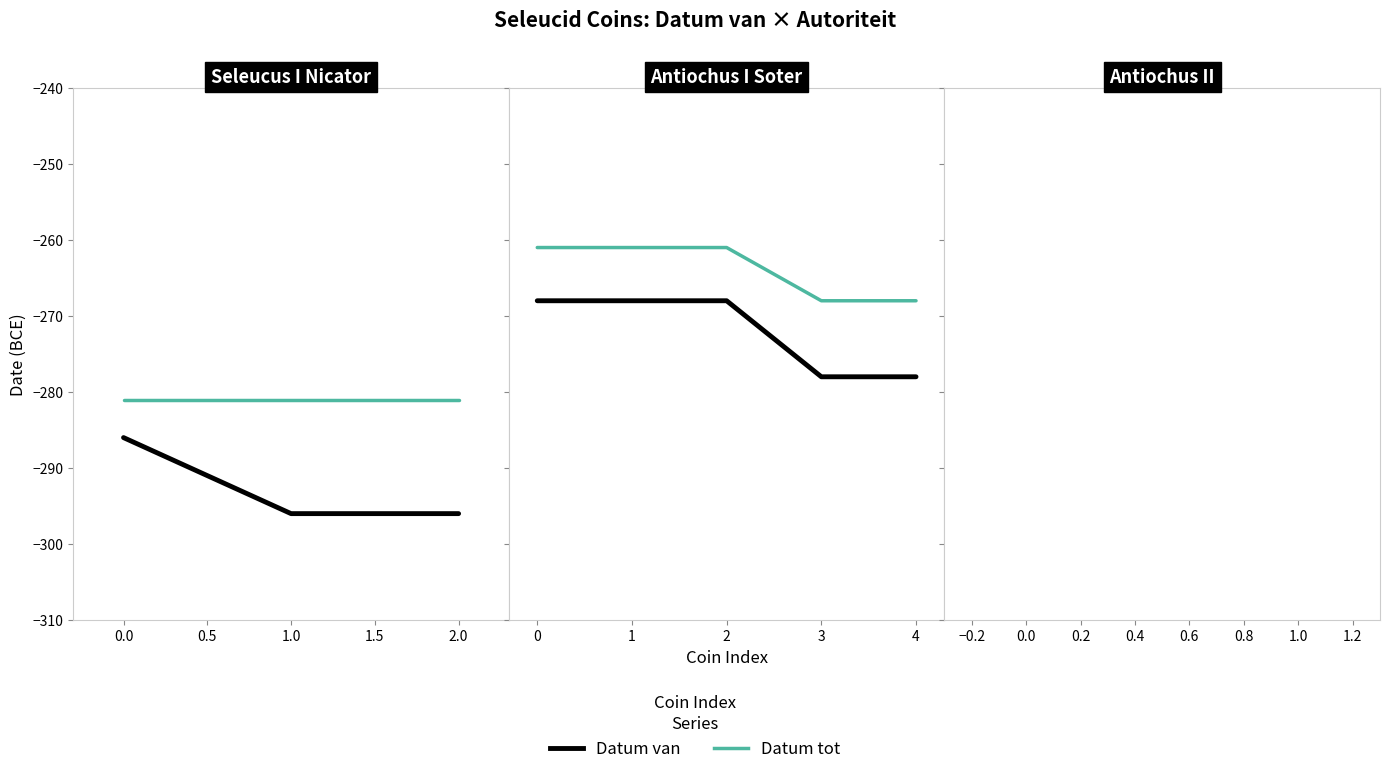

Between 2 and 4, which series saw the biggest shift?

Datum van